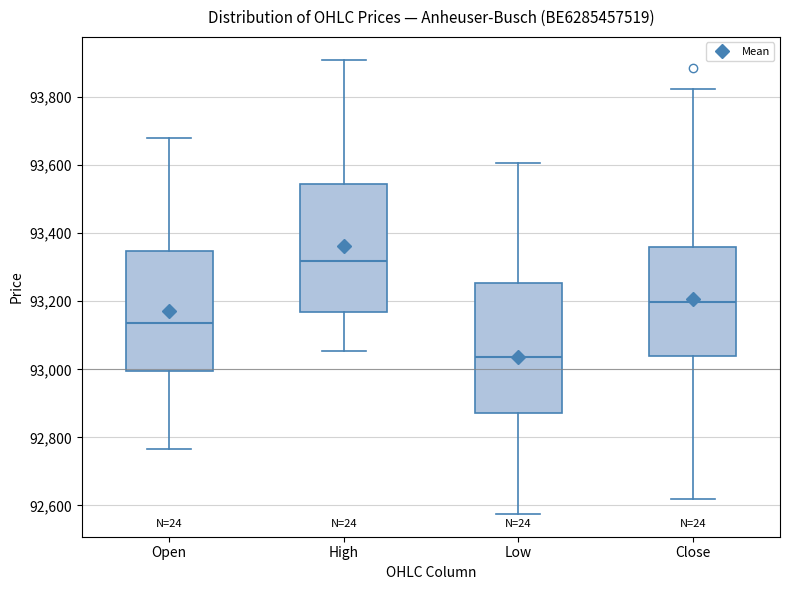

Reading left to right, transcribe this box plot: for each box, give where its median line is, the range the box spans, and where its two whiskers end, as read against the y-axis. The values are not printed on the chart, so give them approximately, as read against the axis.

Open: median 93140, box 93000 to 93340, whiskers 92760 to 93680
High: median 93320, box 93160 to 93540, whiskers 93060 to 93920
Low: median 93040, box 92880 to 93260, whiskers 92580 to 93600
Close: median 93200, box 93040 to 93360, whiskers 92620 to 93820